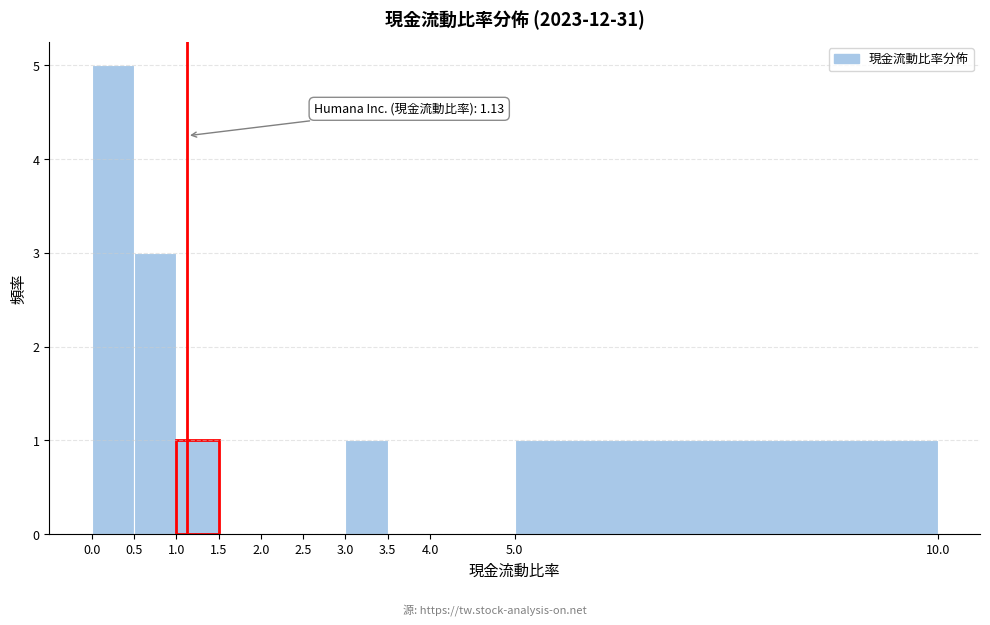

Which range on the x-axis has the tallest bar?

0.0 to 0.5